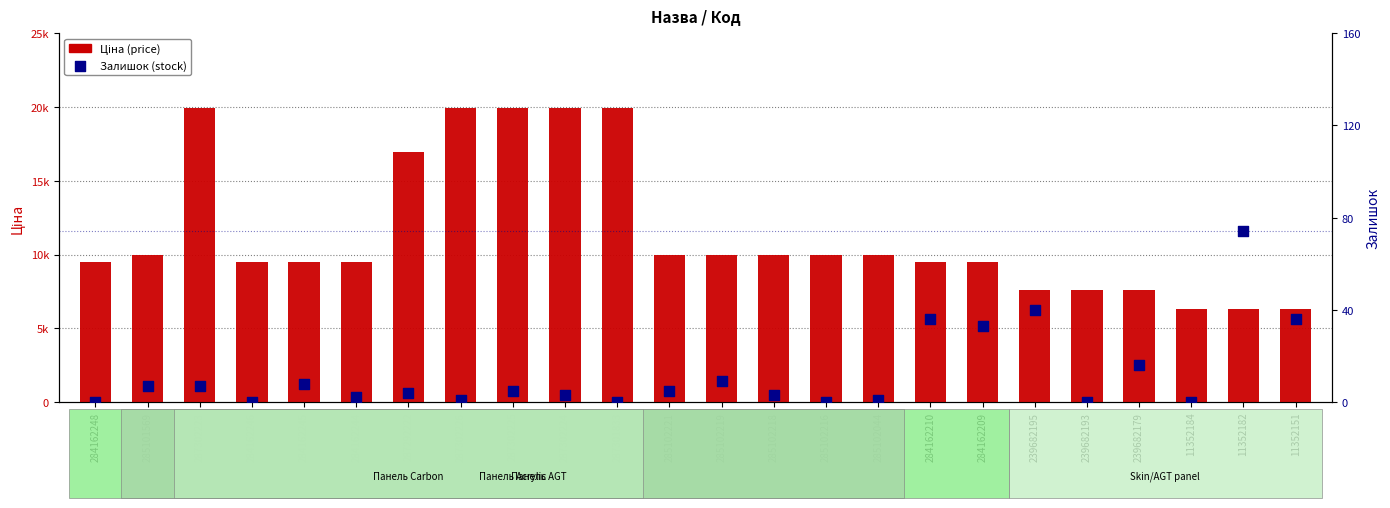

Which series contains the highest Y value?

Ціна (price)